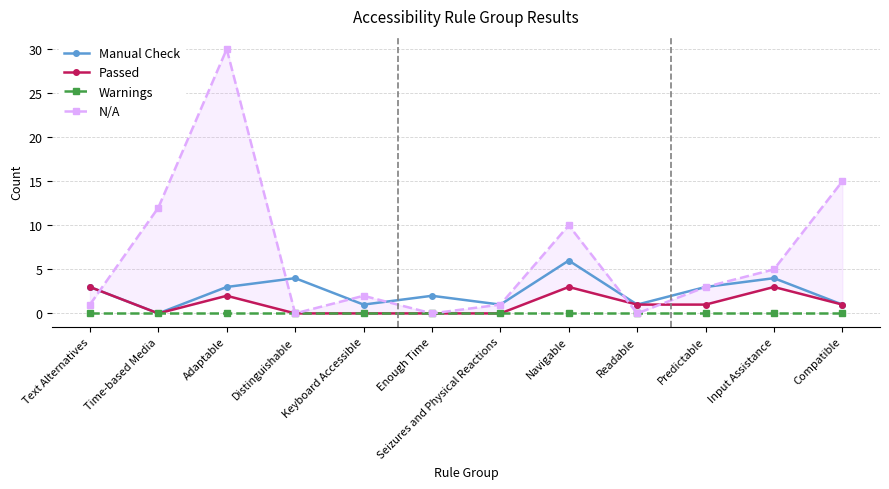

At which category is the sum across all series the highest?

Adaptable